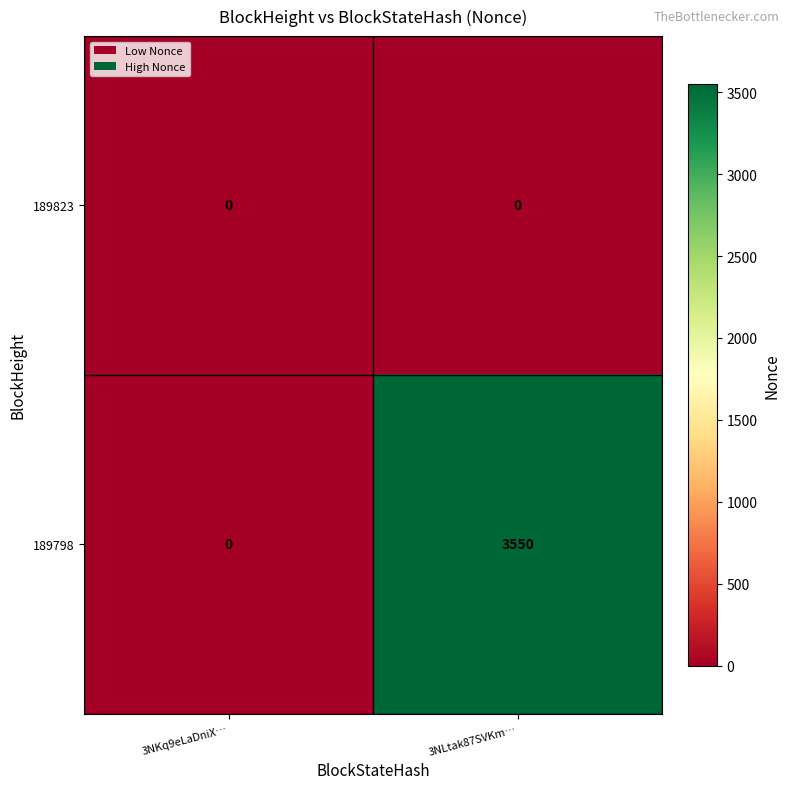

At which category is the sum across all series the highest?

3NLtak87SVKm…